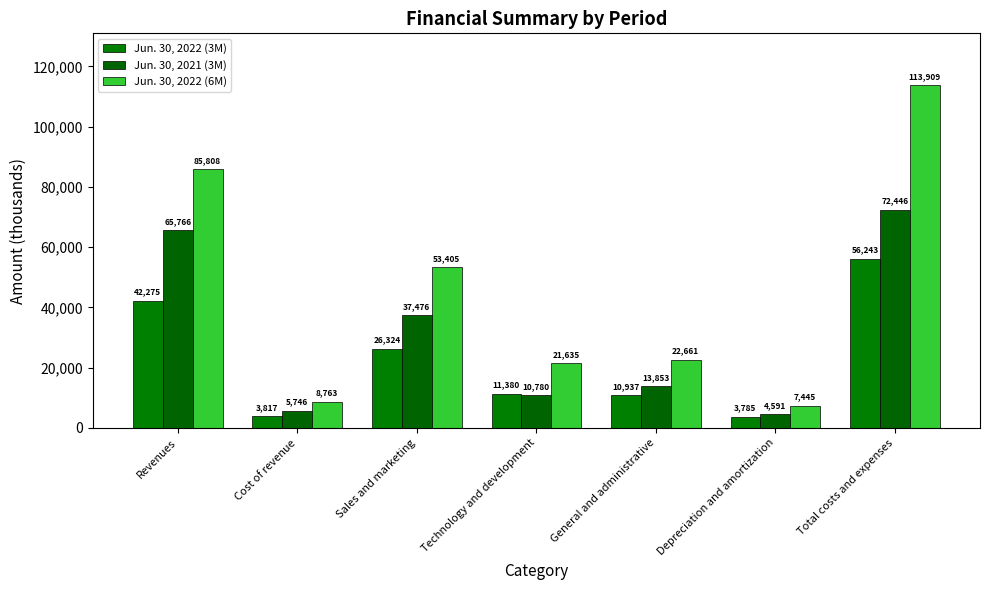

The Jun. 30, 2022 (6M) series shows 85808 at Revenues. True or false?

True